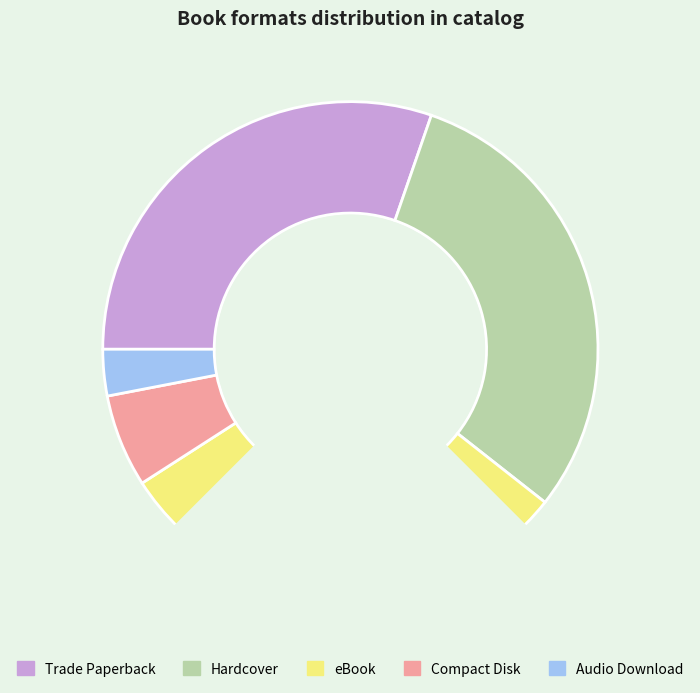

Does eBook represent more than half of the total?

No